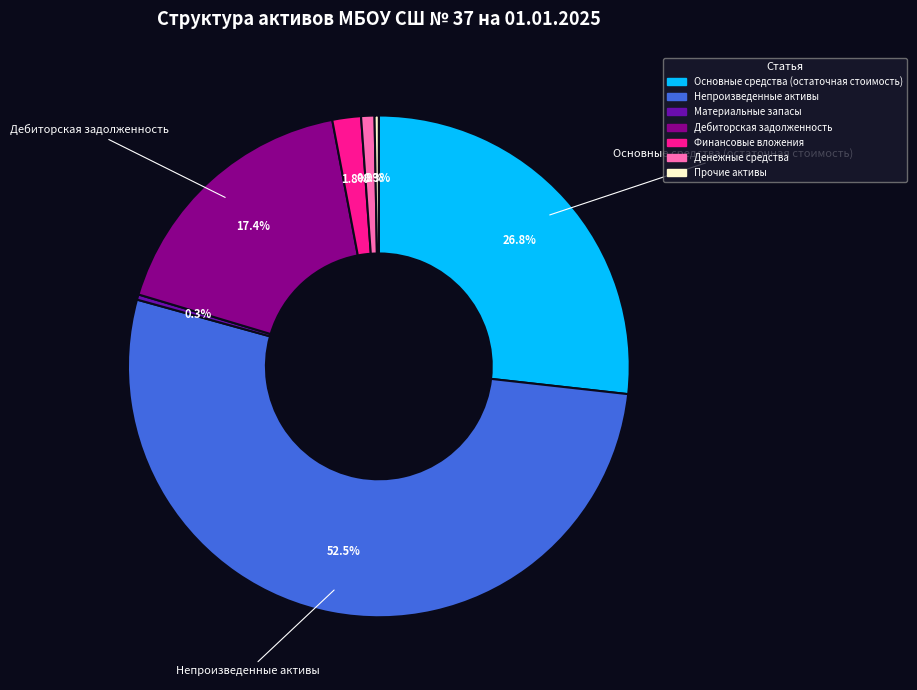

Approximately how many times larger is the value at Денежные средства compared to Финансовые вложения?

0.5